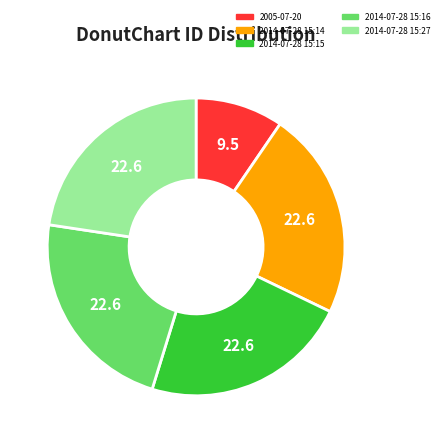

Count the number of slices in the pie.

5